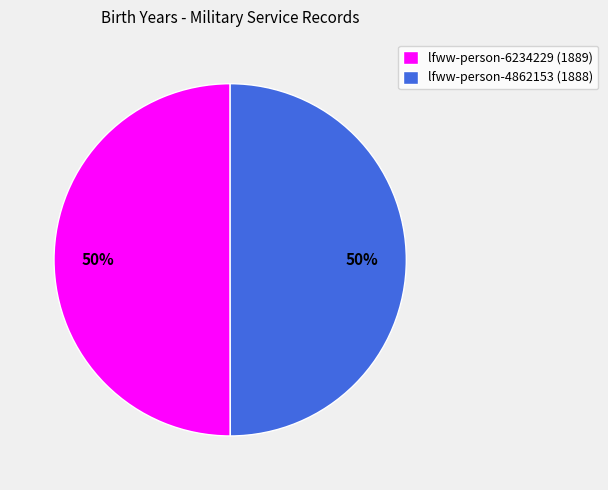

To the nearest percent, what percentage of the pie is lfww-person-4862153 (1888)?

50%